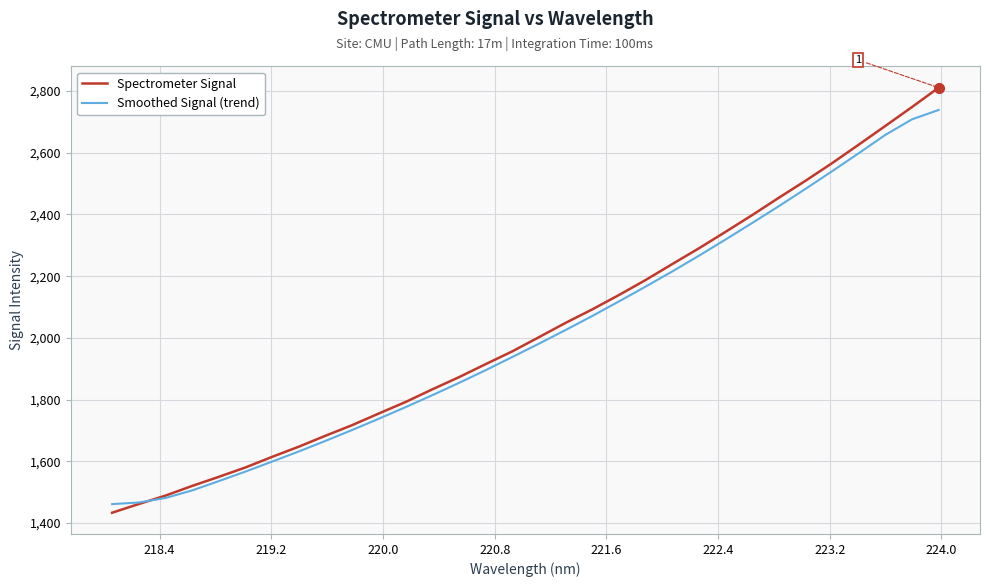

Which series has the widest spread of values?

Spectrometer Signal